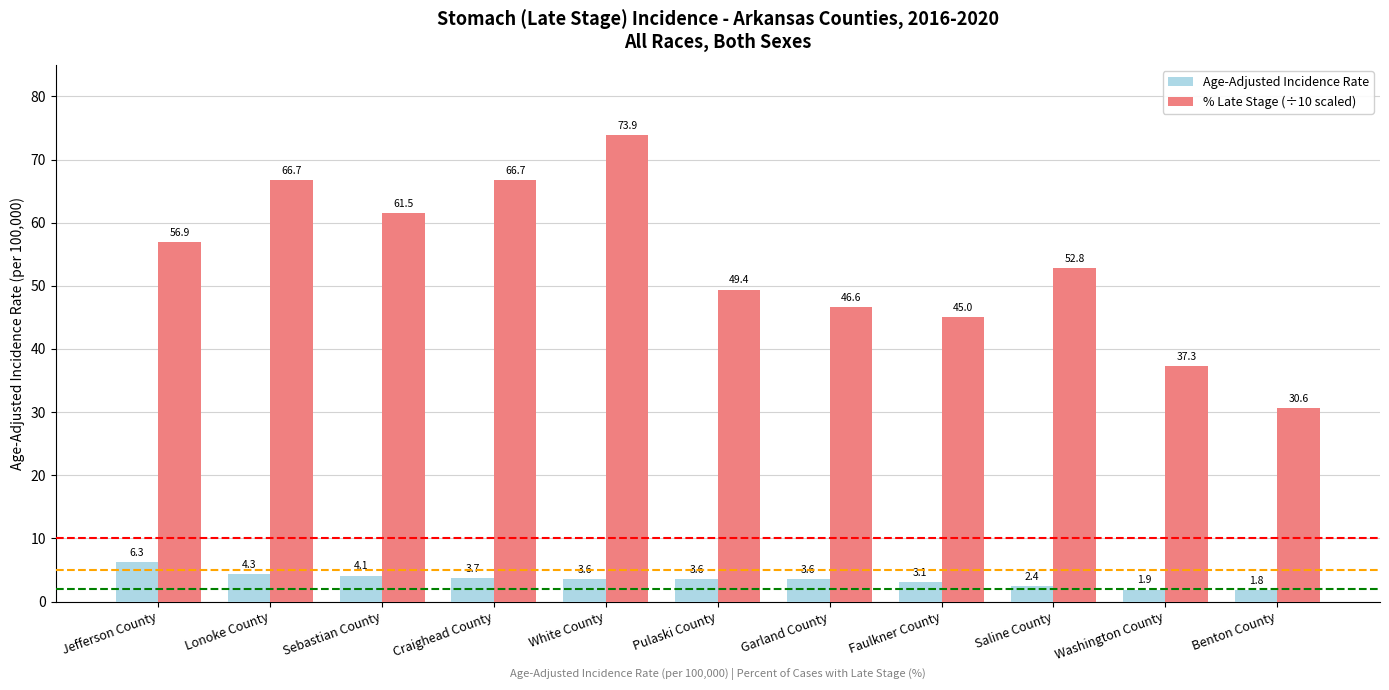

Is the value of % Late Stage (÷10 scaled) at Craighead County greater than the value of Age-Adjusted Incidence Rate at Jefferson County?

Yes